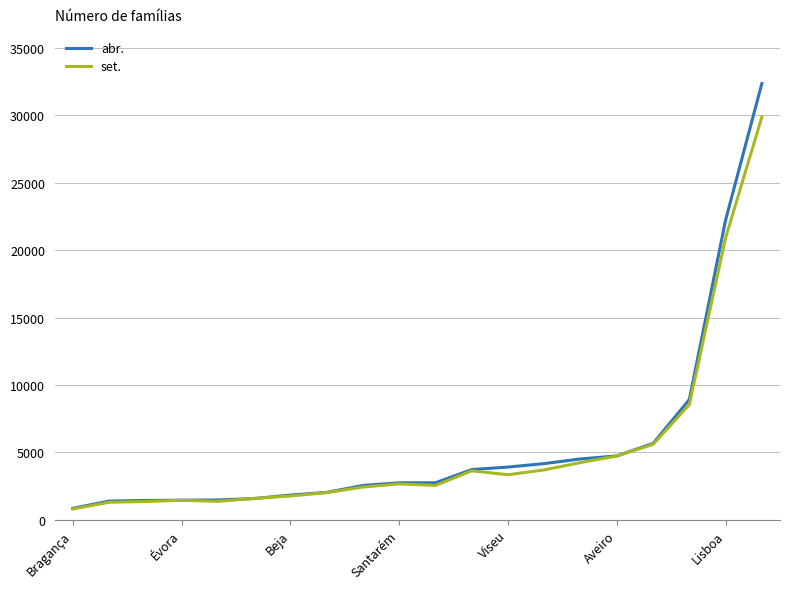

Which series has the largest range (max minus min)?

abr.